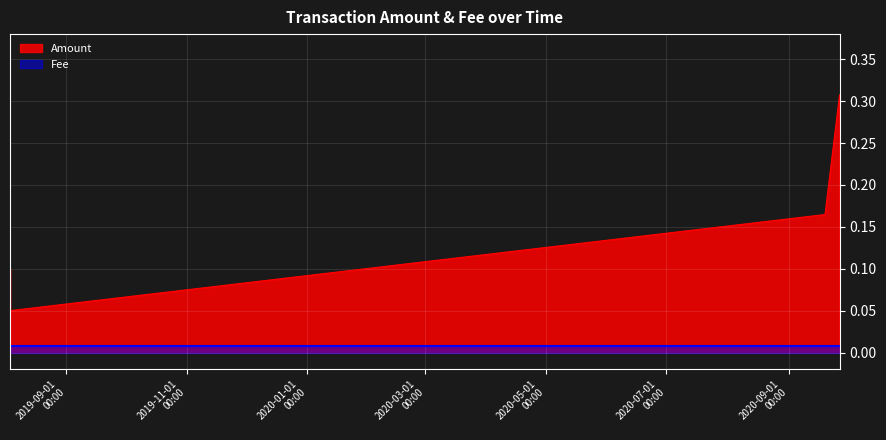

List the labels in order of value, largest first.

2020-09-26 18:02:49, 2020-09-19 09:38:16, 2019-08-03 12:37:16, 2019-08-03 12:38:04